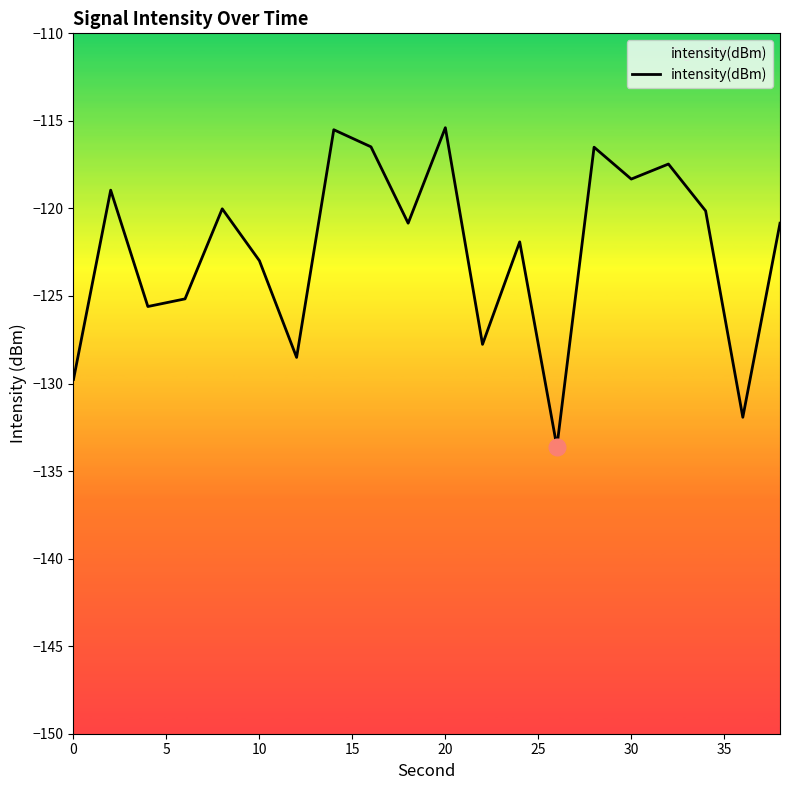

How many points are lower than both their immediate neighbors (excluding endpoints)?

7